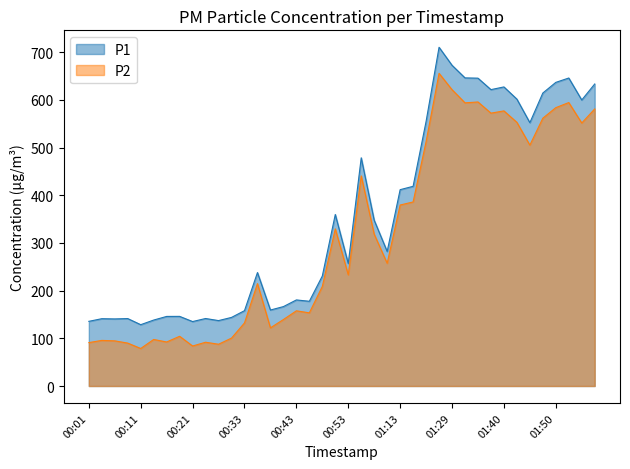

True or false: P2 and P1 intersect in this chart.

False